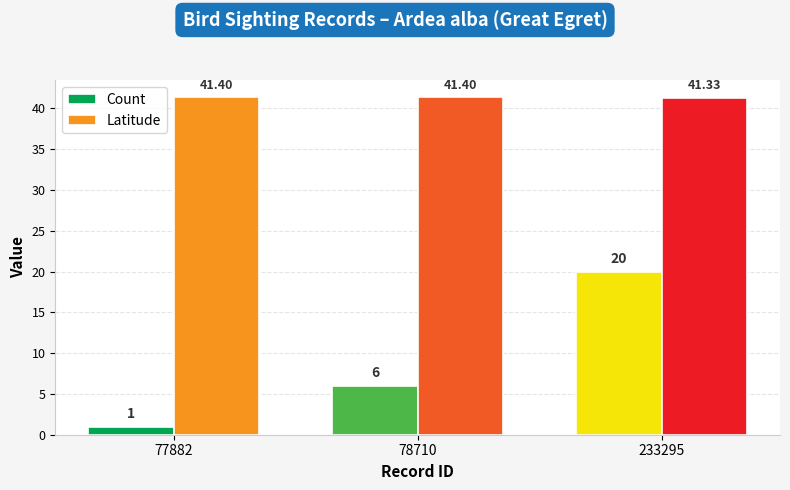

What is the total value across all series at 78710?

47.4